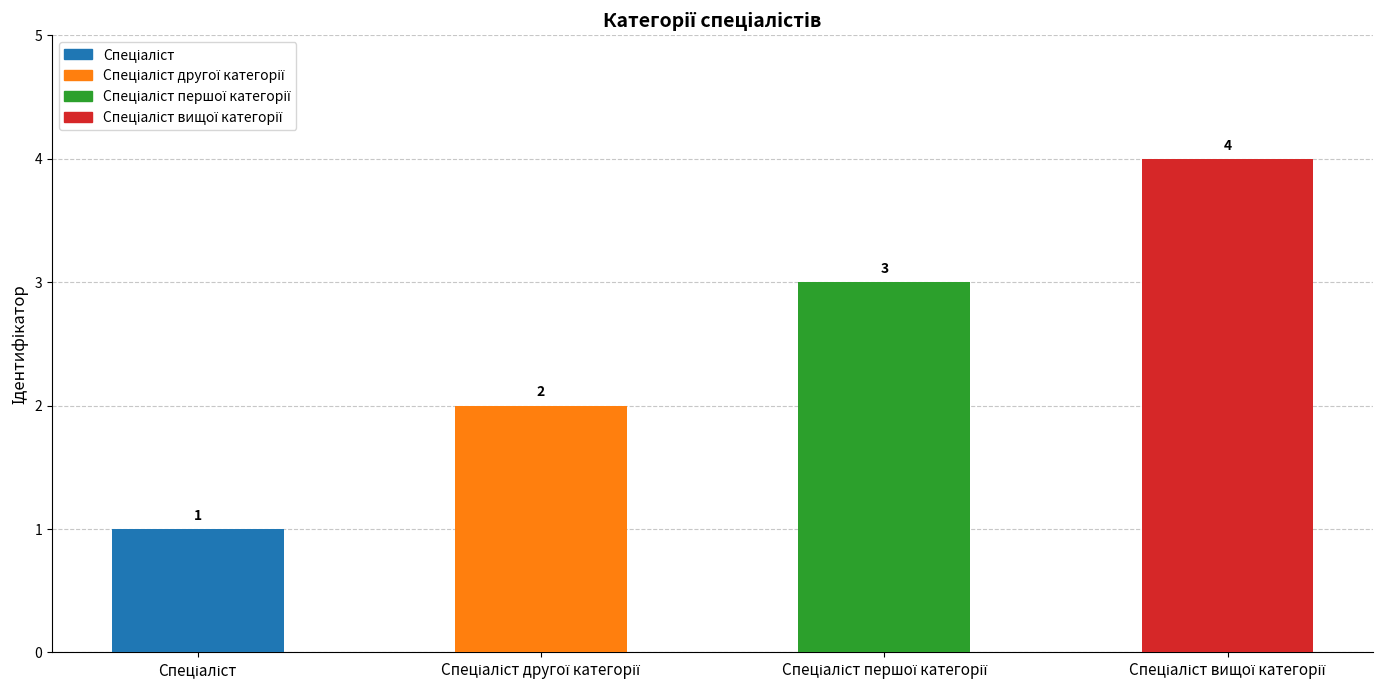

What is the value of the 3rd bar from the left?

3